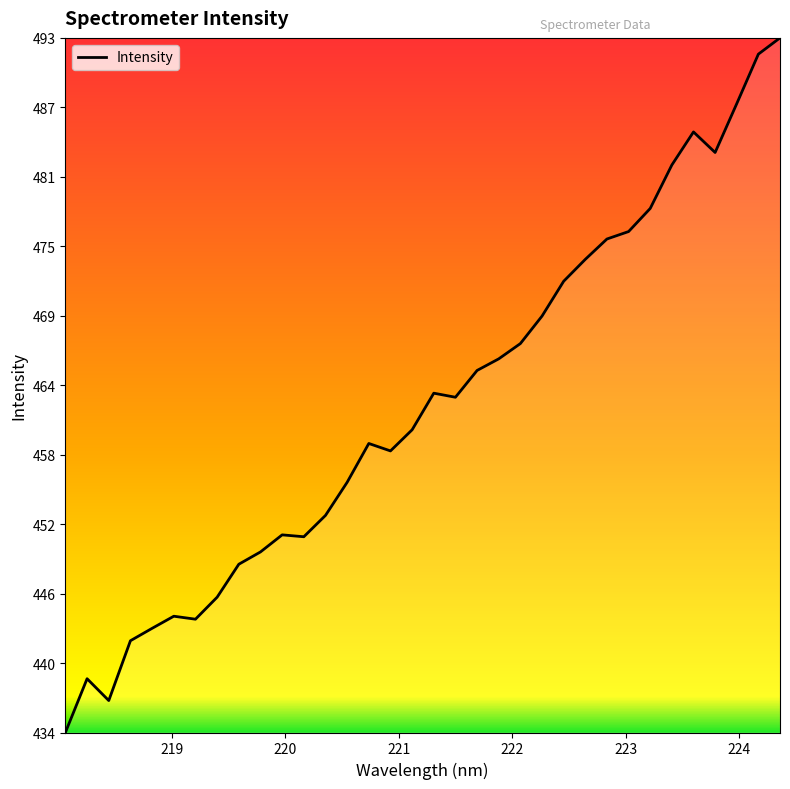

What is the smallest value displayed?

434.4